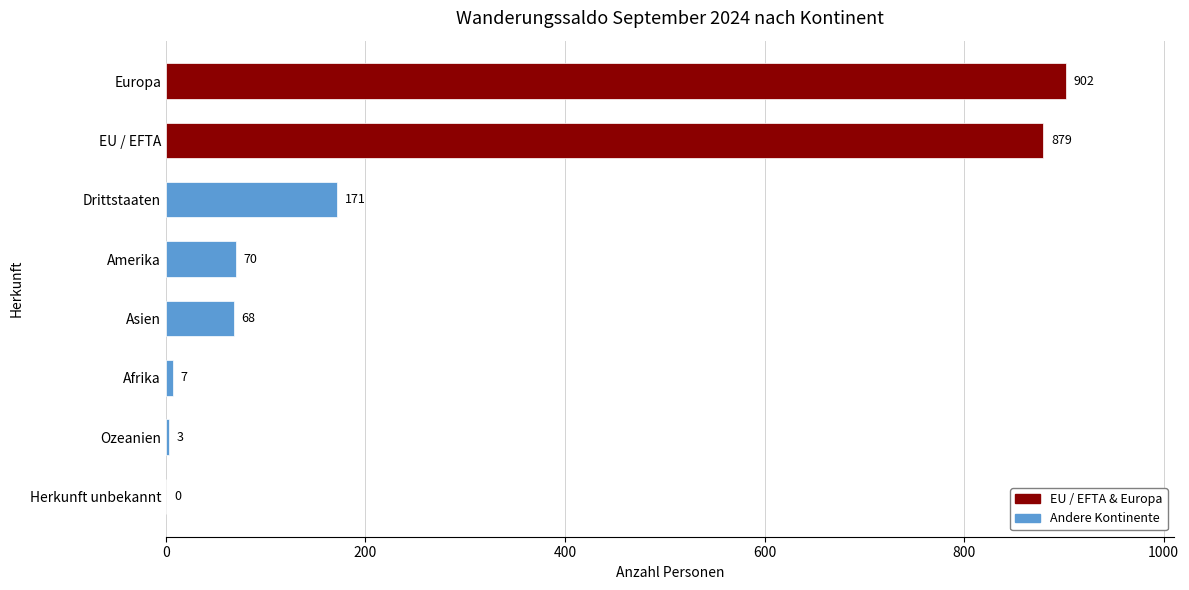

What is the sum of all values?

2100